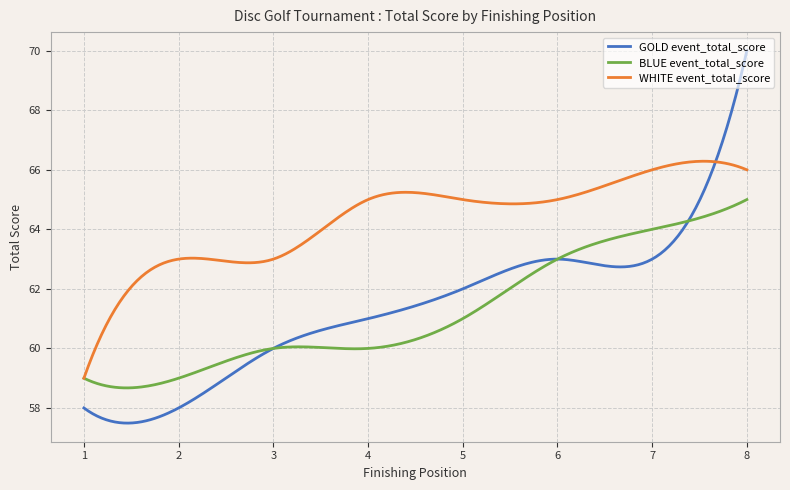

What is the greatest value displayed?

70.0